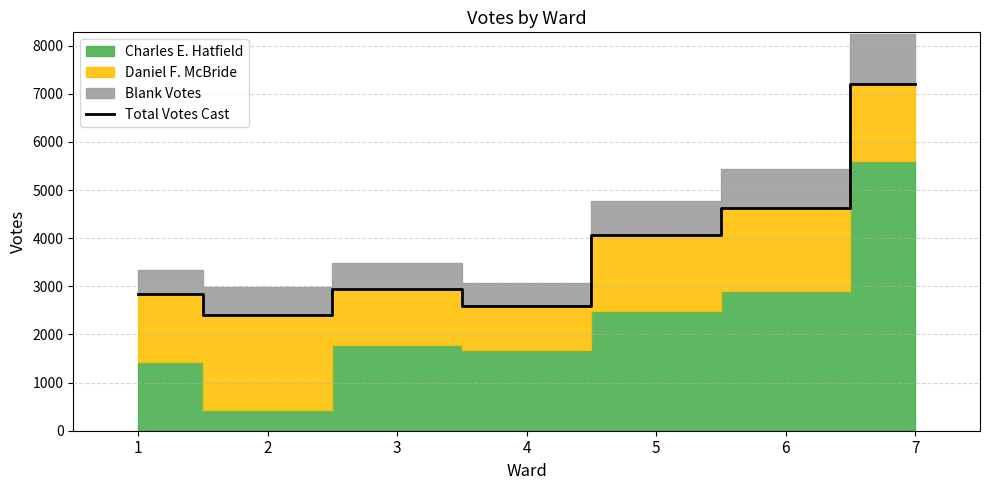

What is the difference between the values at 2 and 7?

4796